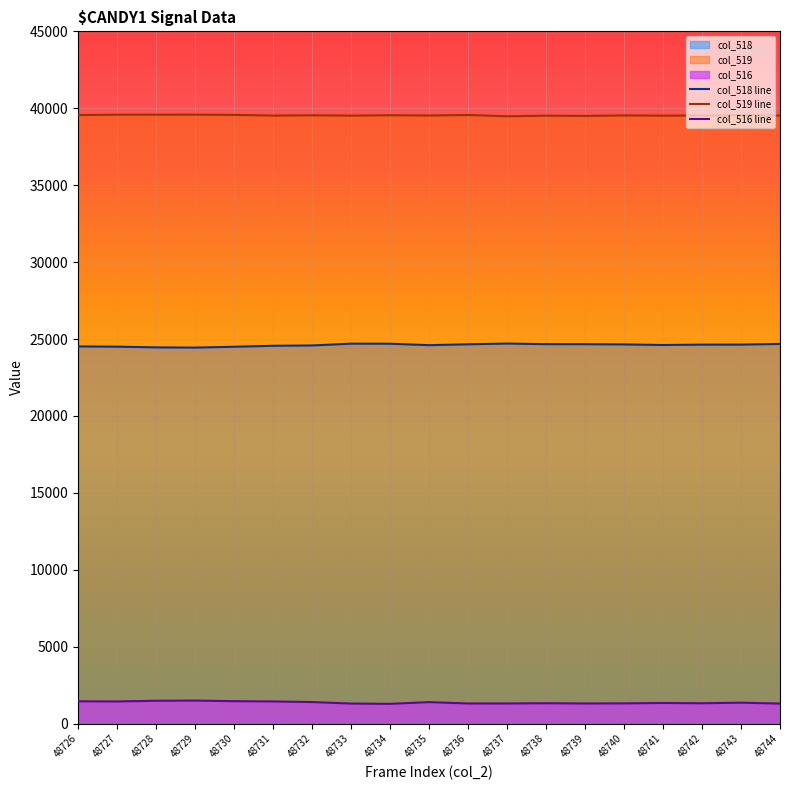

Which has a higher value, 48743 or 48731?

48743